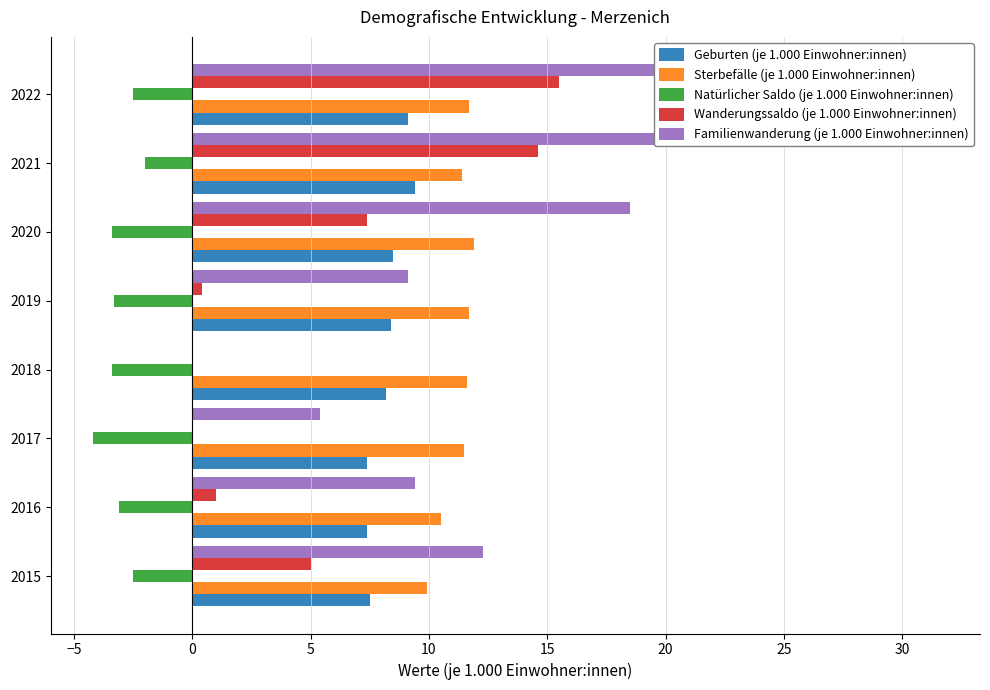

Between 2016 and 2022, which series saw the biggest shift?

Familienwanderung (je 1.000 Einwohner:innen)